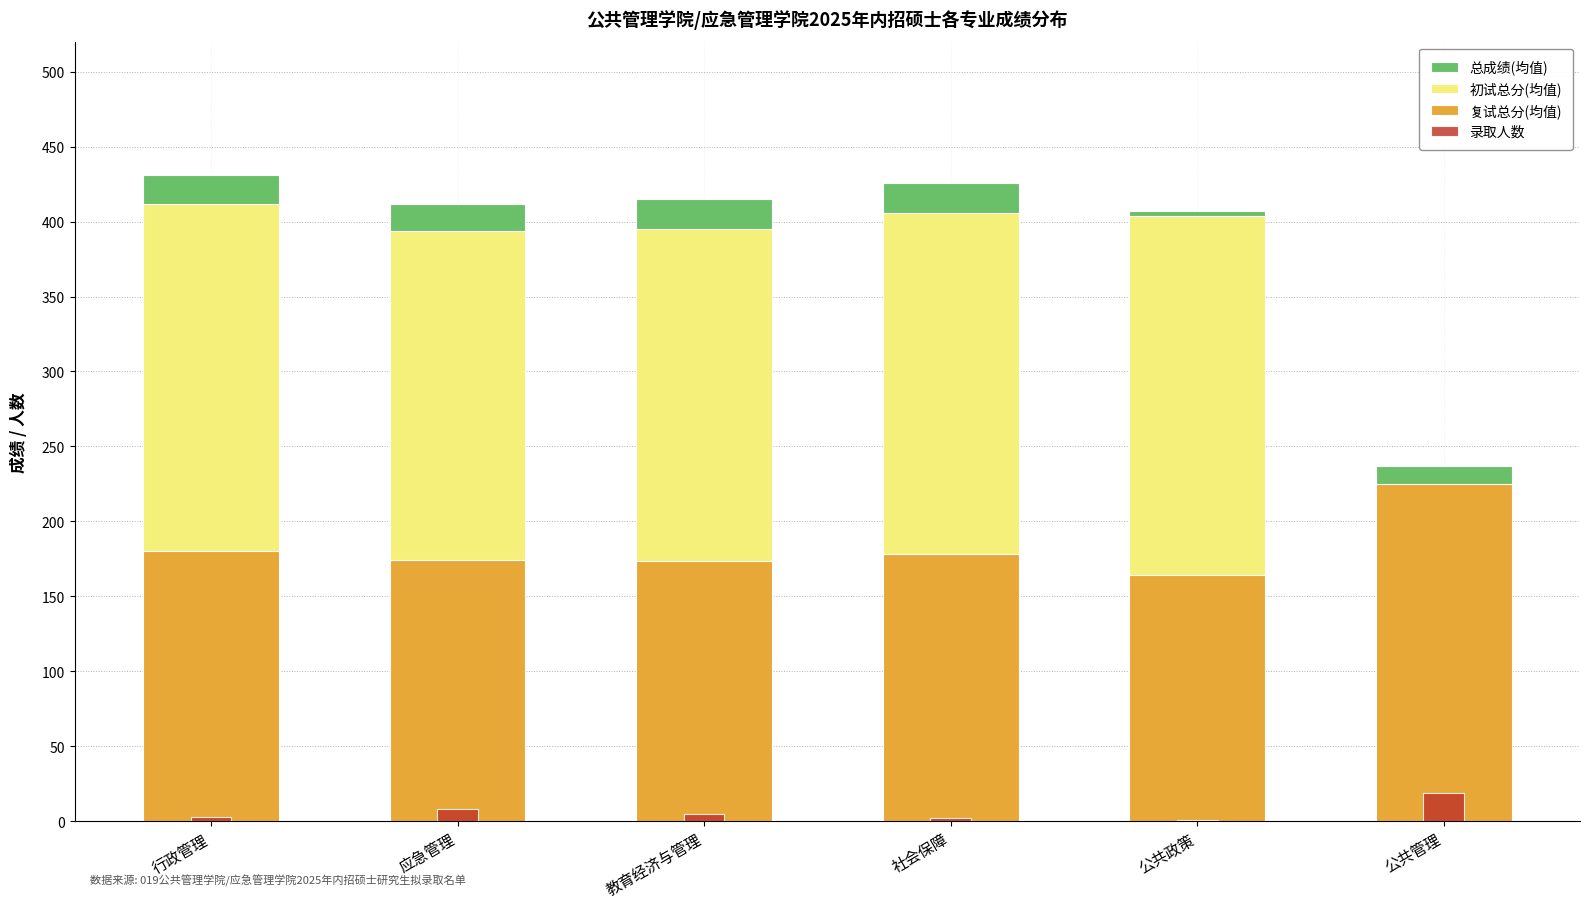

The value of 复试总分(均值) at 社会保障 is 178.3. True or false?

True